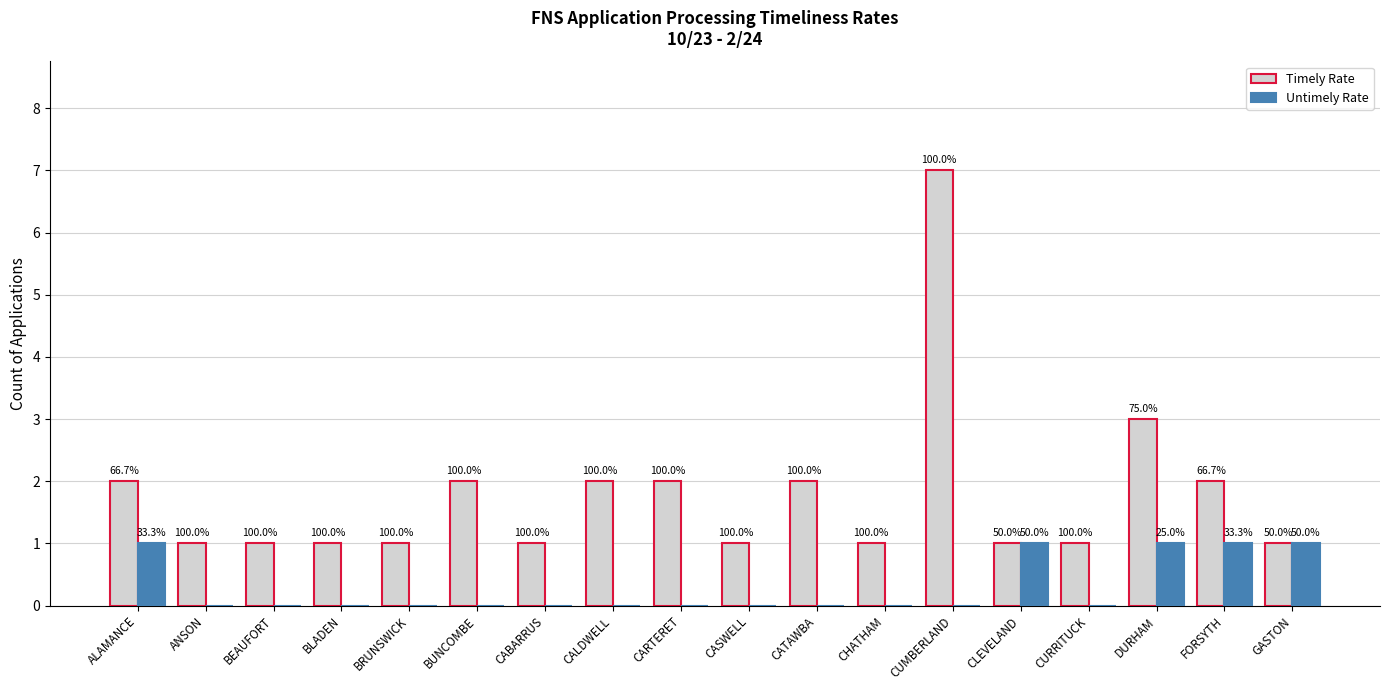

Does the chart contain stacked bars?

No